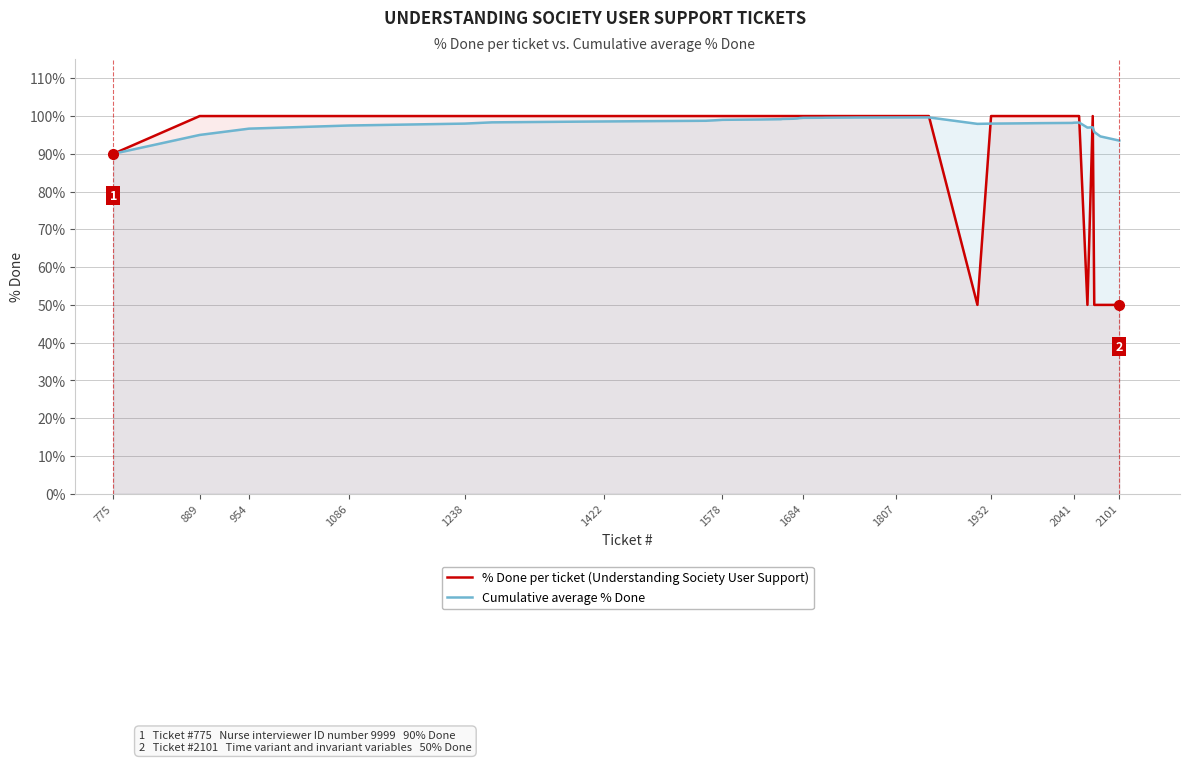

What is the average value of the Cumulative average % Done series?

98.1